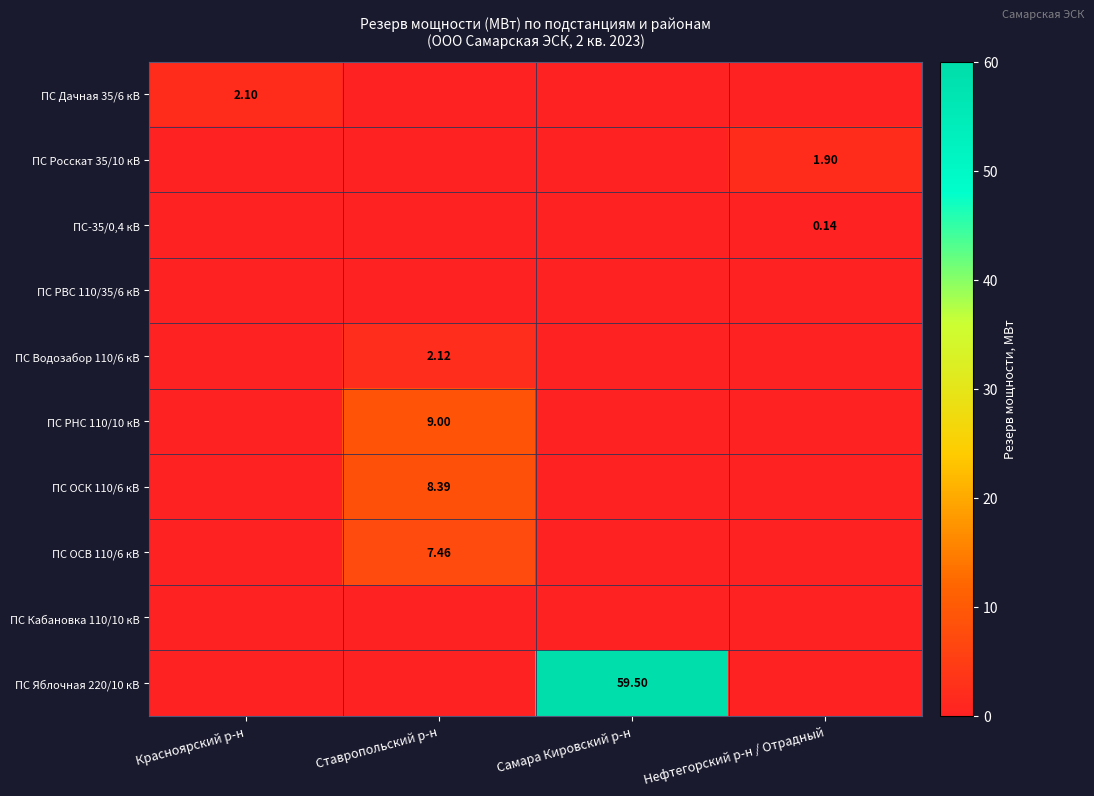

Is the value of ПС Росскат 35/10 кВ at Нефтегорский р-н / Отрадный greater than the value of ПС Кабановка 110/10 кВ at Нефтегорский р-н / Отрадный?

Yes